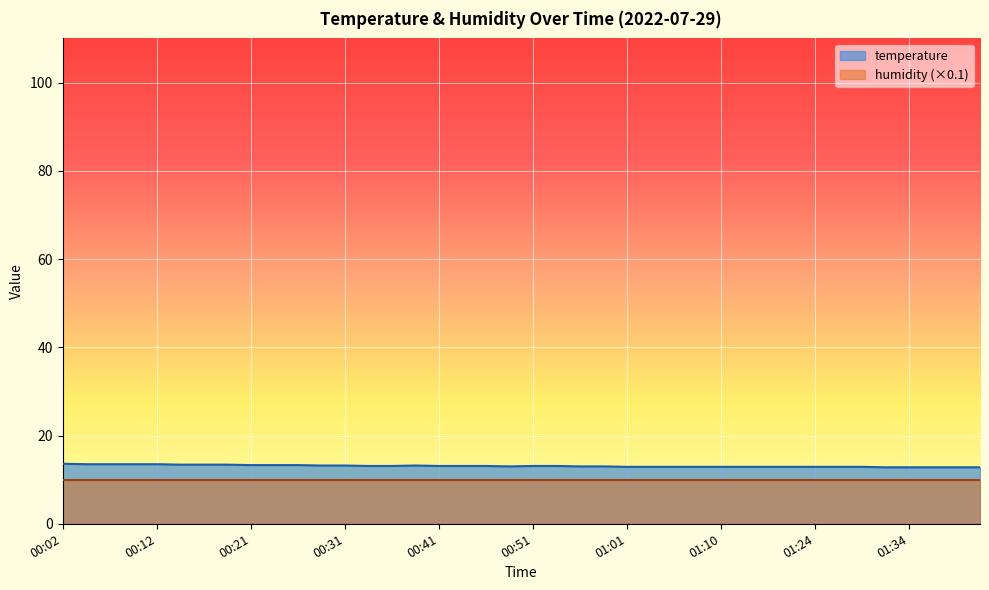

List the labels in order of value, largest first.

00:02, 00:04, 00:07, 00:09, 00:12, 00:14, 00:16, 00:19, 00:21, 00:24, 00:26, 00:29, 00:31, 00:39, 00:34, 00:36, 00:41, 00:43, 00:46, 00:51, 00:53, 00:48, 00:56, 00:58, 01:01, 01:03, 01:05, 01:08, 01:10, 01:13, 01:15, 01:18, 01:24, 01:26, 01:28, 01:31, 01:34, 01:36, 01:39, 01:41